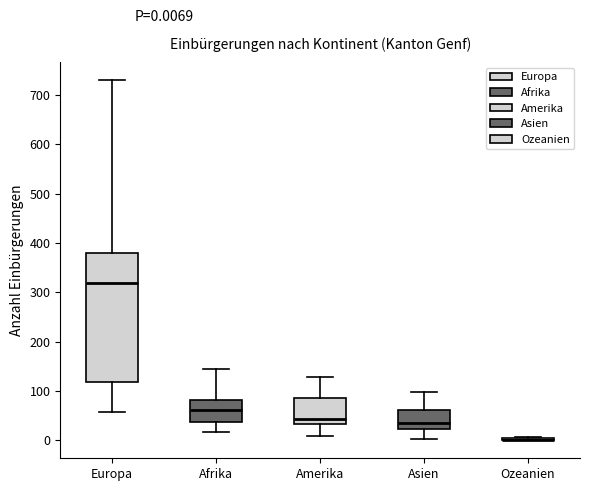

Which box is the tallest, from its lower edge to its upper edge?

Europa